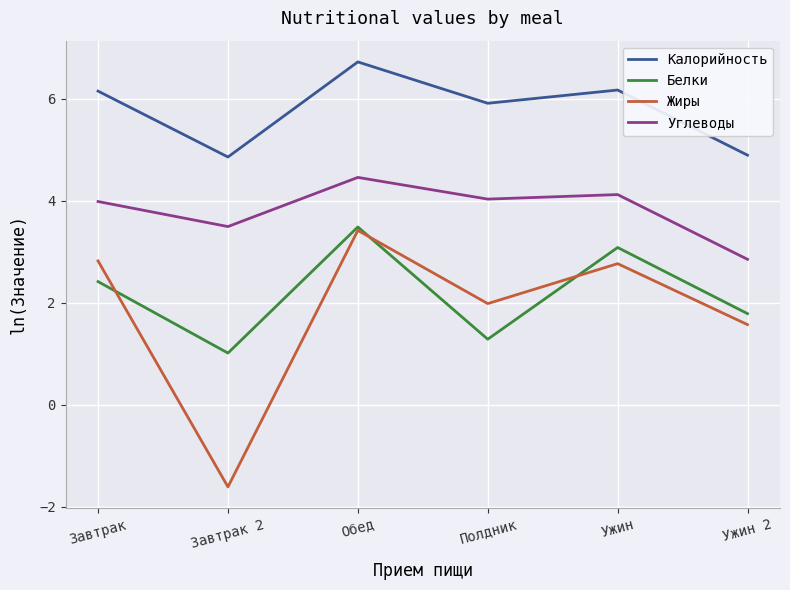

What are all the series names shown in the legend?

Калорийность, Белки, Жиры, Углеводы